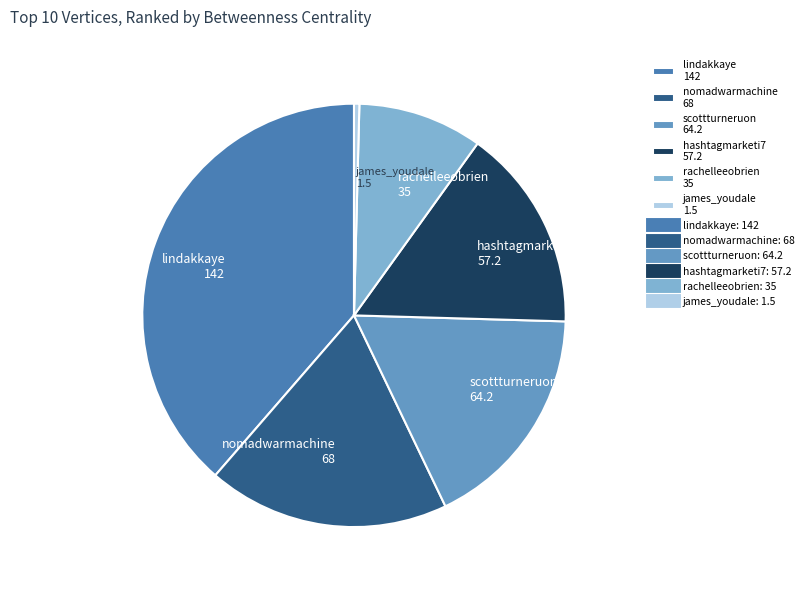

Which category has the smallest portion of the pie?

james_youdale